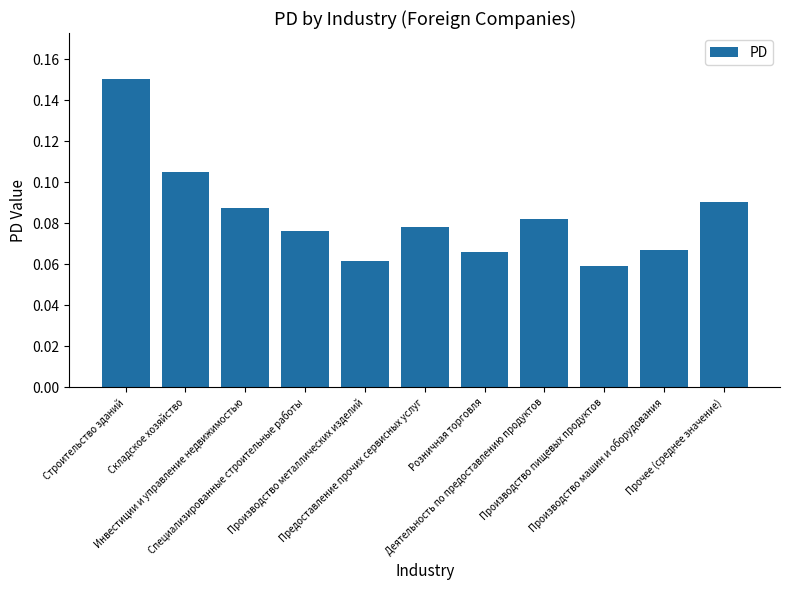

Which label corresponds to the smallest value in the chart?

Производство пищевых продуктов